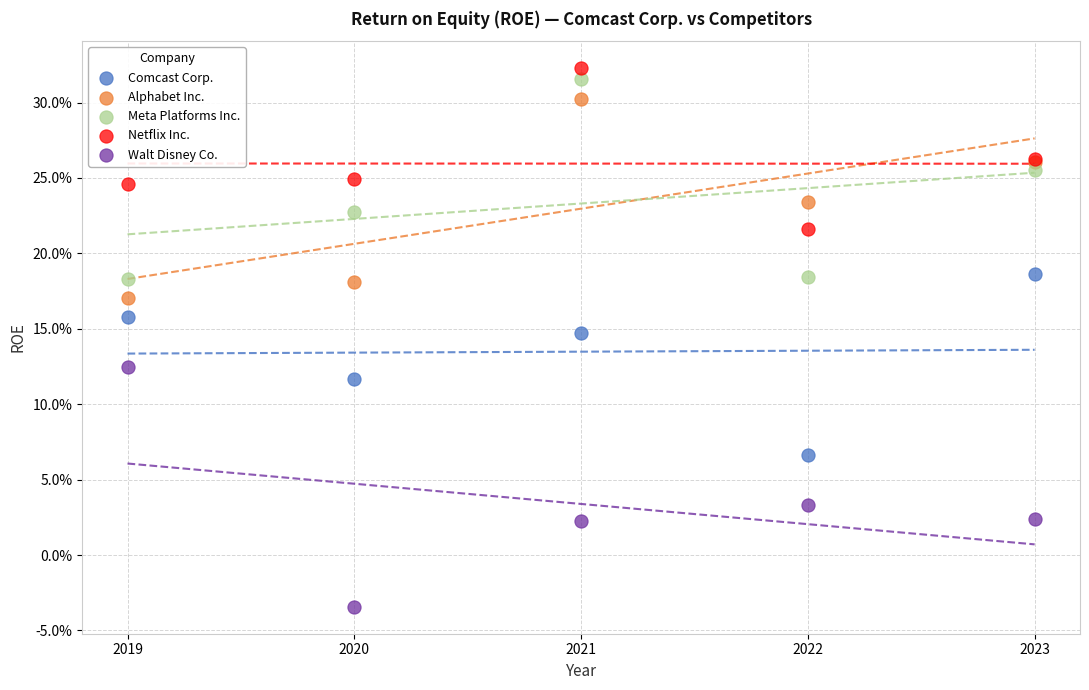

Which series reaches the minimum Y coordinate?

Walt Disney Co.